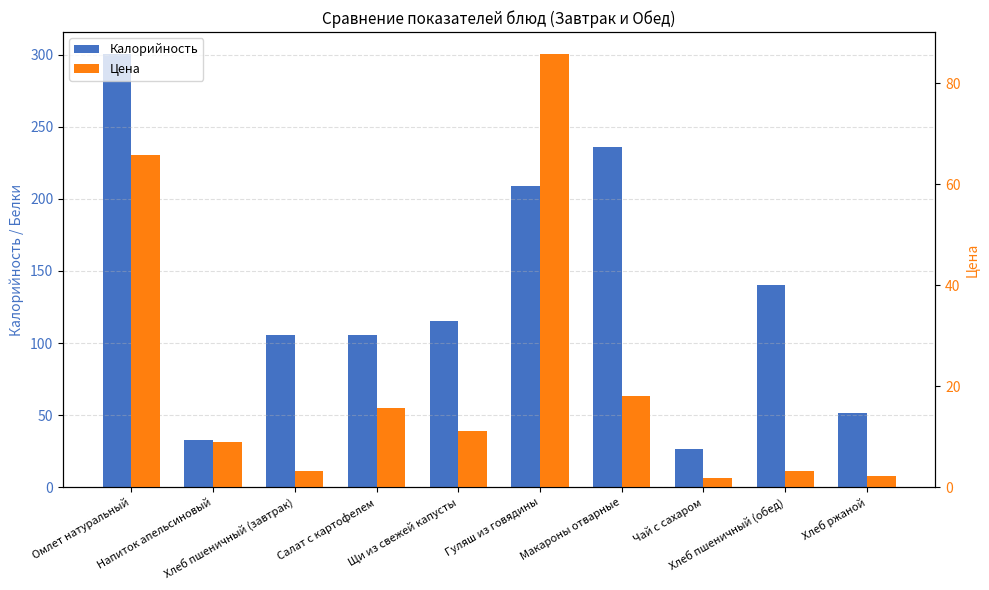

Is the value of Цена at Салат с картофелем greater than the value of Калорийность at Гуляш из говядины?

No